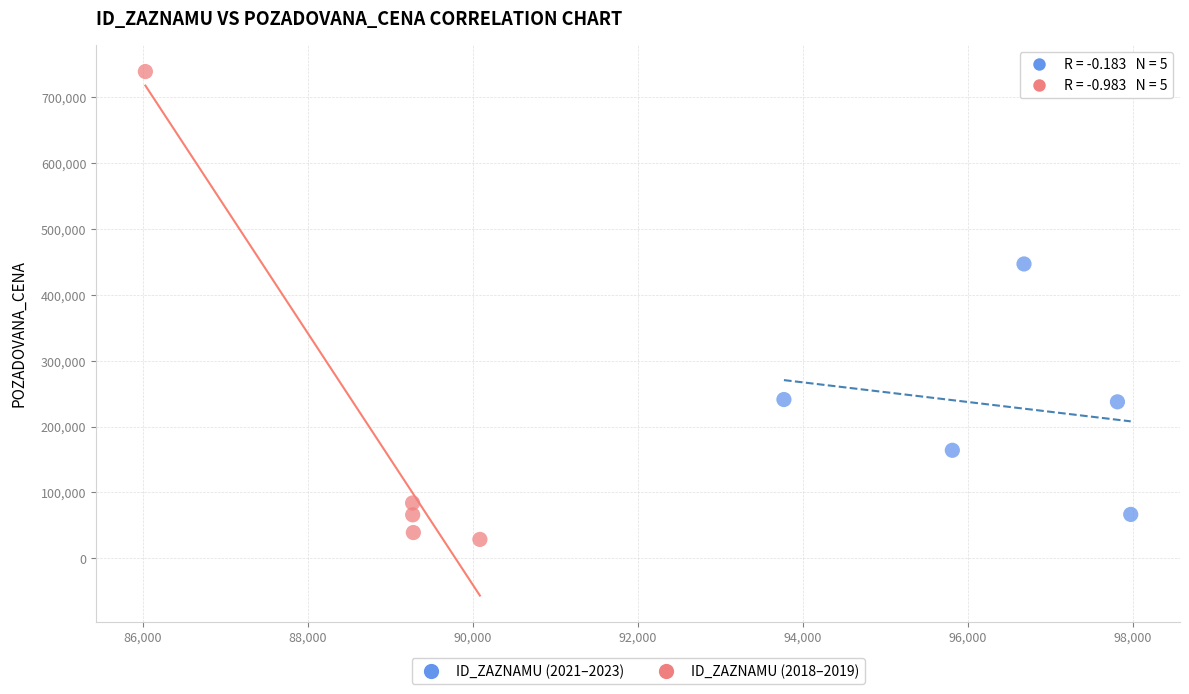

Which series contains the lowest Y value?

ID_ZAZNAMU (2018–2019)